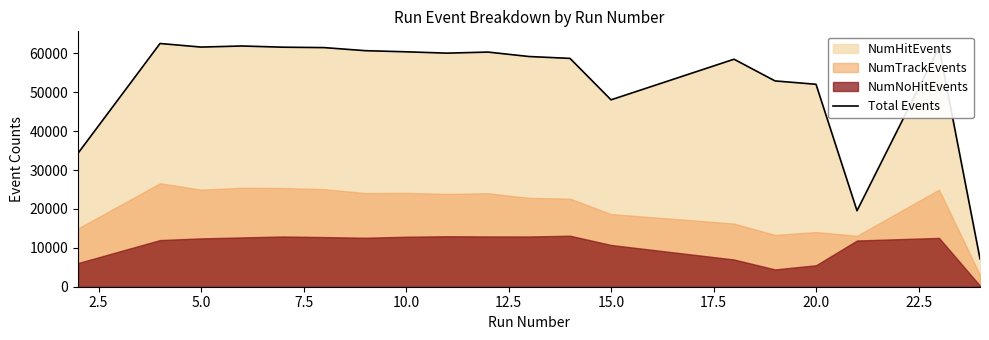

What is the highest value of the Total Events series?

62551